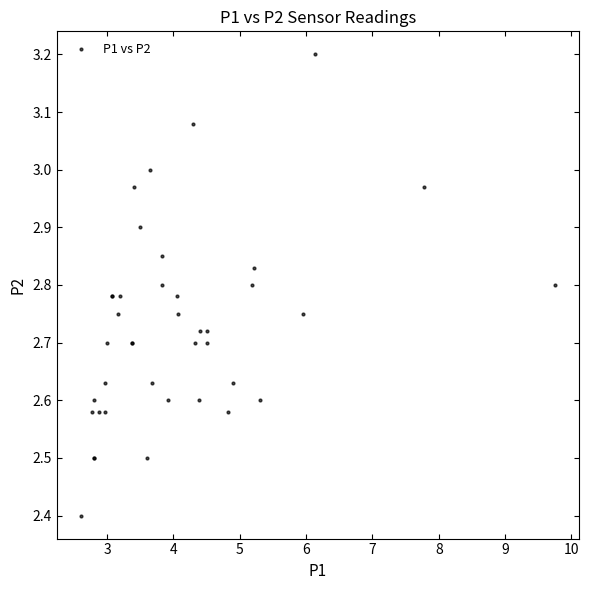

What Y value in the scatter plot is closest to 2?

2.4